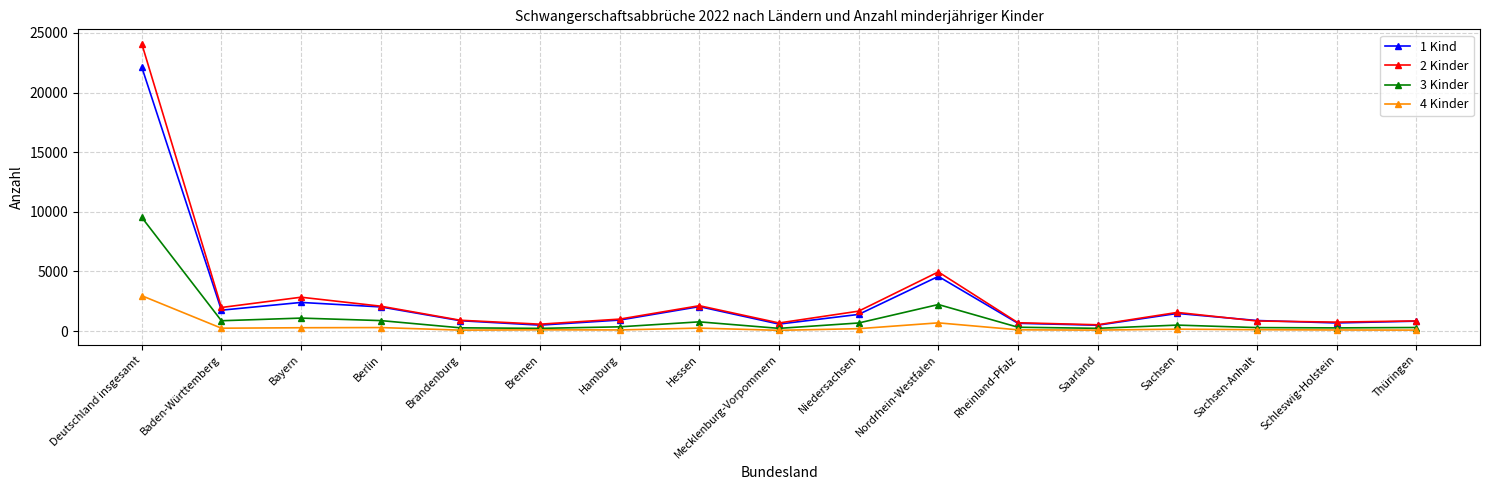

What is the label of the 3rd point from the right?

Sachsen-Anhalt